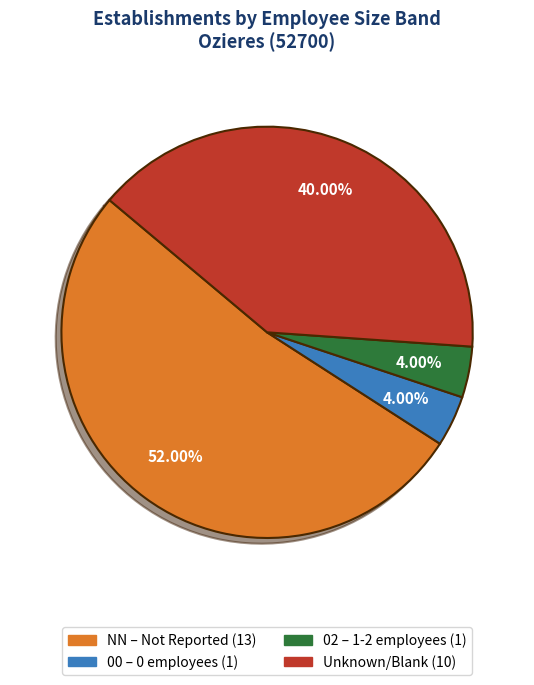

Is there a majority slice in this chart?

Yes